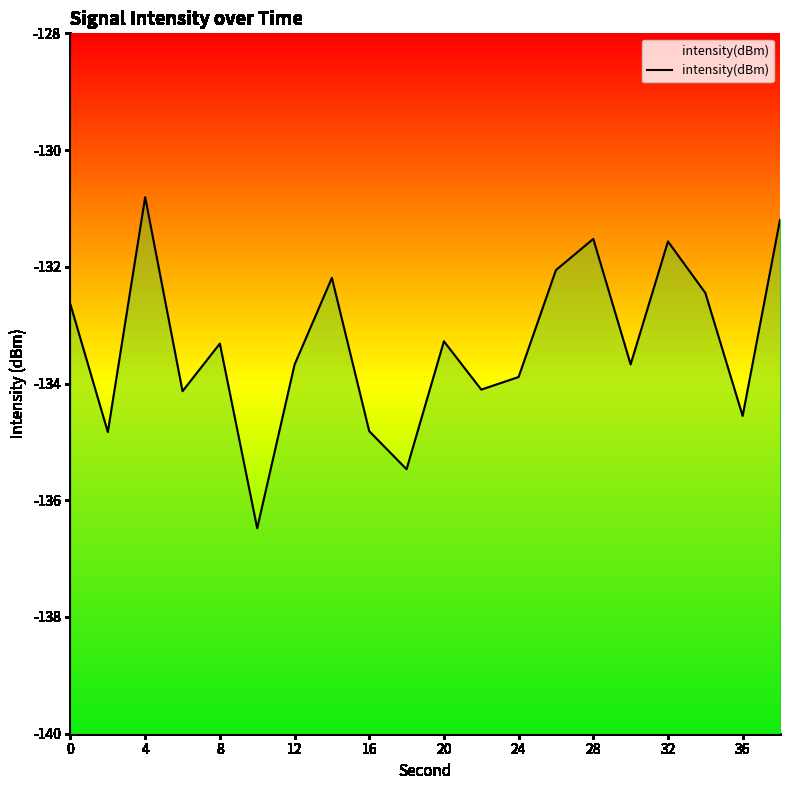

How many points are higher than both their immediate neighbors (excluding endpoints)?

6